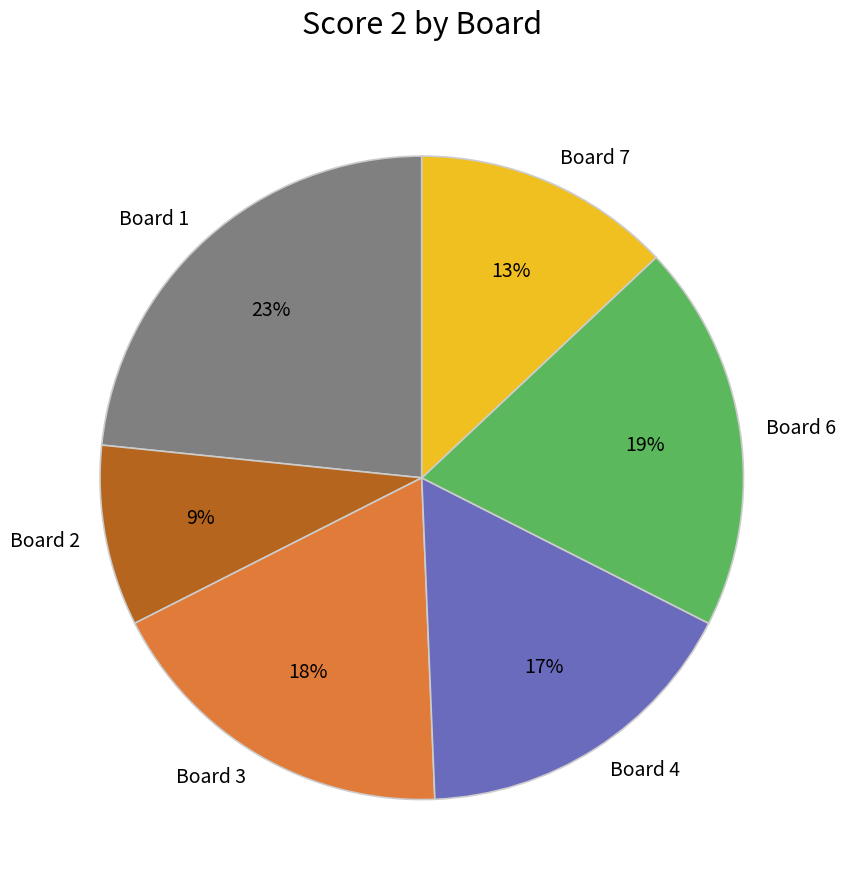

Count the number of slices in the pie.

6